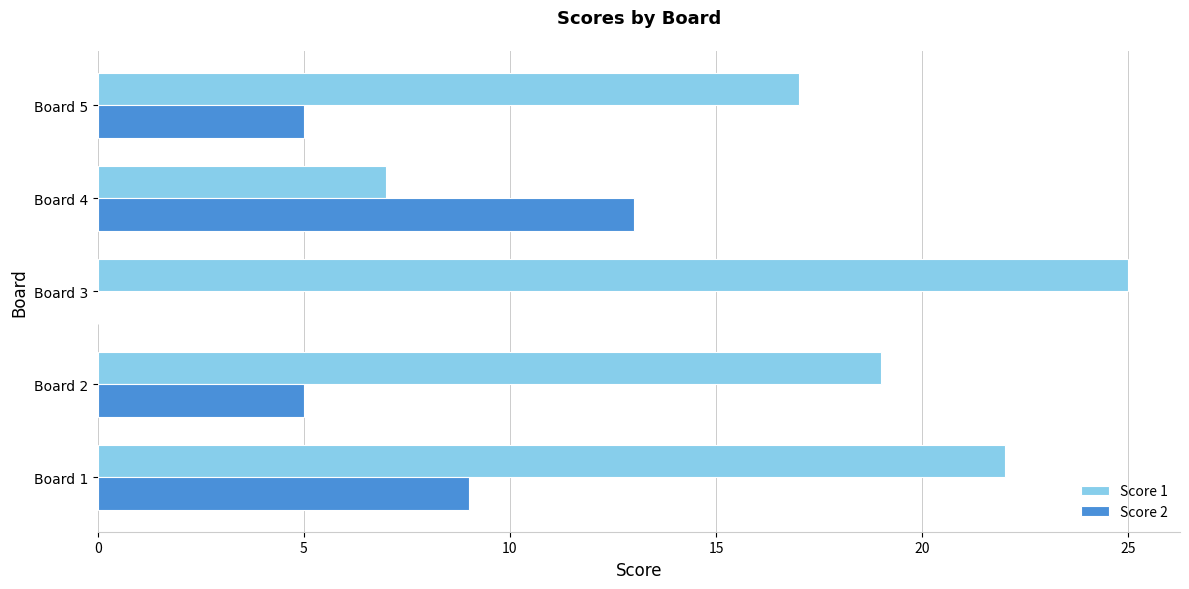

The value of Score 2 at Board 5 is 5. True or false?

True